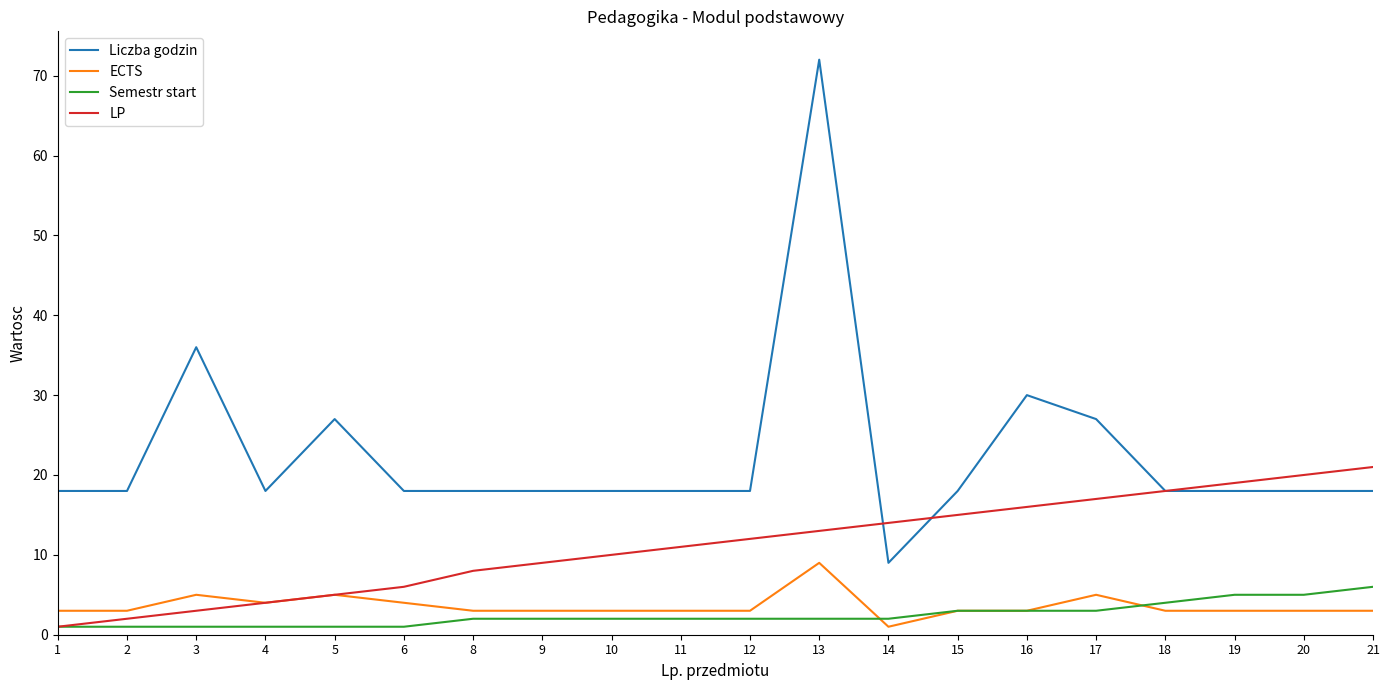

Which series has the largest range (max minus min)?

Liczba godzin